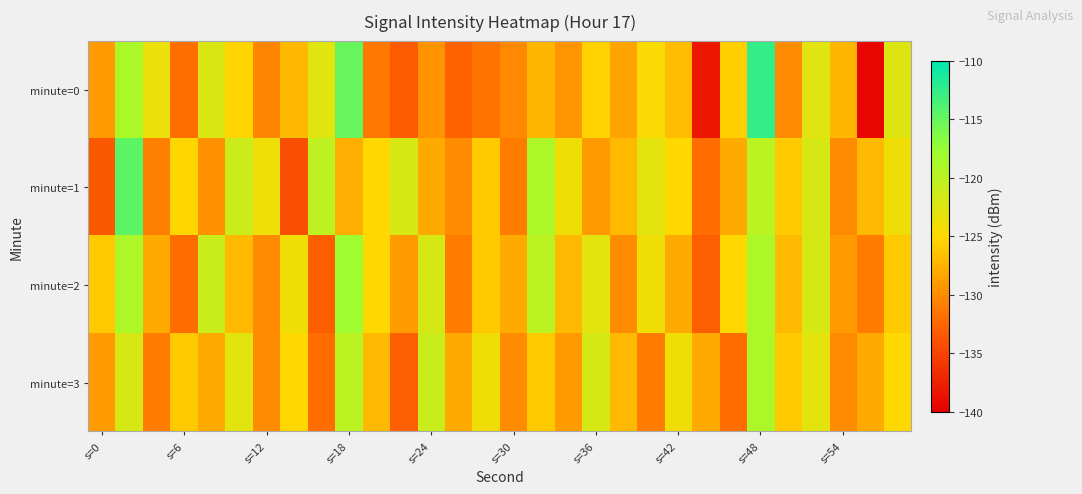

Reading right to left, extract all data points from this chart.

minute=0: -122.5	-139.5	-127.2	-122.8	-130.0	-112.5	-125.6	-138.2	-126.8	-124.6	-128.5	-125.4	-129.4	-127.3	-130.2	-131.6	-132.7	-129.4	-133.2	-131.2	-115.0	-122.7	-127.1	-130.3	-125.2	-122.3	-131.9	-123.5	-118.8	-129.0
minute=1: -124.0	-127.0	-130.0	-122.0	-126.0	-120.0	-128.0	-132.0	-125.0	-123.0	-127.0	-129.0	-124.0	-119.0	-131.0	-126.0	-130.0	-128.0	-122.0	-125.0	-127.9	-120.2	-134.2	-123.9	-121.1	-129.7	-125.2	-130.8	-114.5	-133.4
minute=2: -126.0	-131.0	-129.0	-122.0	-127.0	-119.0	-125.0	-133.0	-128.0	-124.0	-130.0	-123.0	-127.0	-120.0	-128.0	-126.0	-131.0	-122.0	-129.0	-125.0	-118.0	-133.0	-124.0	-130.0	-127.0	-121.0	-132.0	-128.0	-119.0	-126.0
minute=3: -125.0	-128.0	-130.0	-123.0	-126.0	-119.0	-132.0	-128.0	-124.0	-131.0	-127.0	-122.0	-129.0	-126.0	-130.0	-124.0	-128.0	-121.0	-133.0	-127.0	-120.0	-132.0	-125.0	-130.0	-123.0	-128.0	-126.0	-131.0	-122.0	-129.0